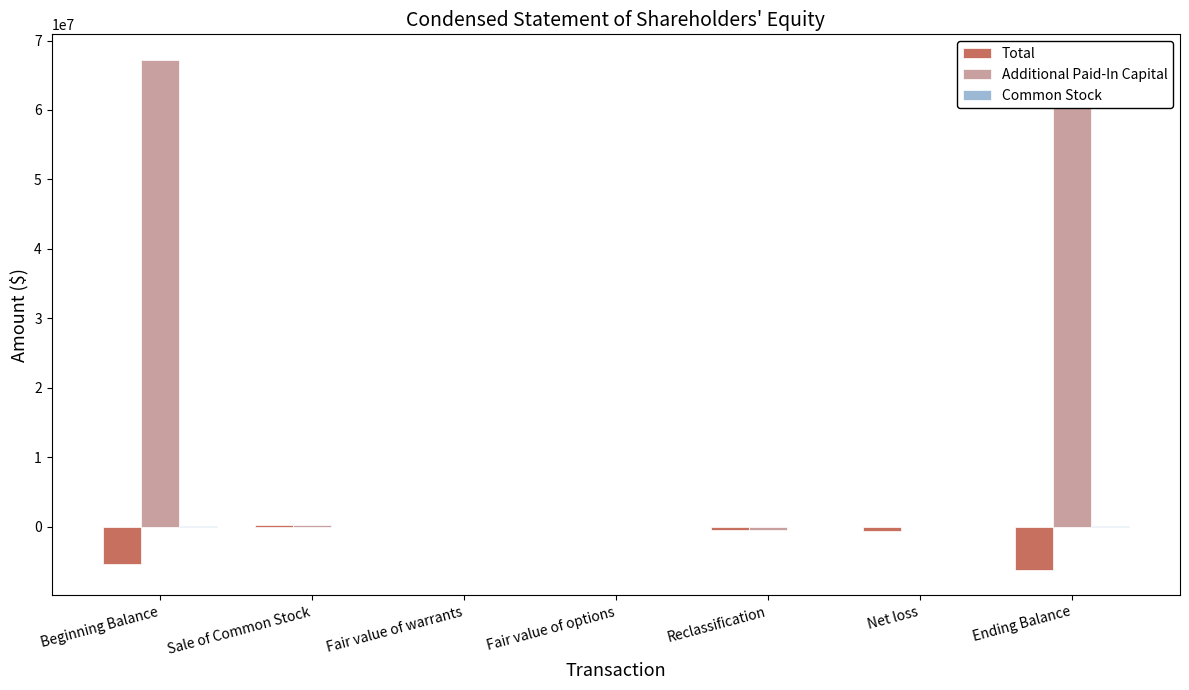

True or false: Total has a value of -5433635 at Beginning Balance.

True